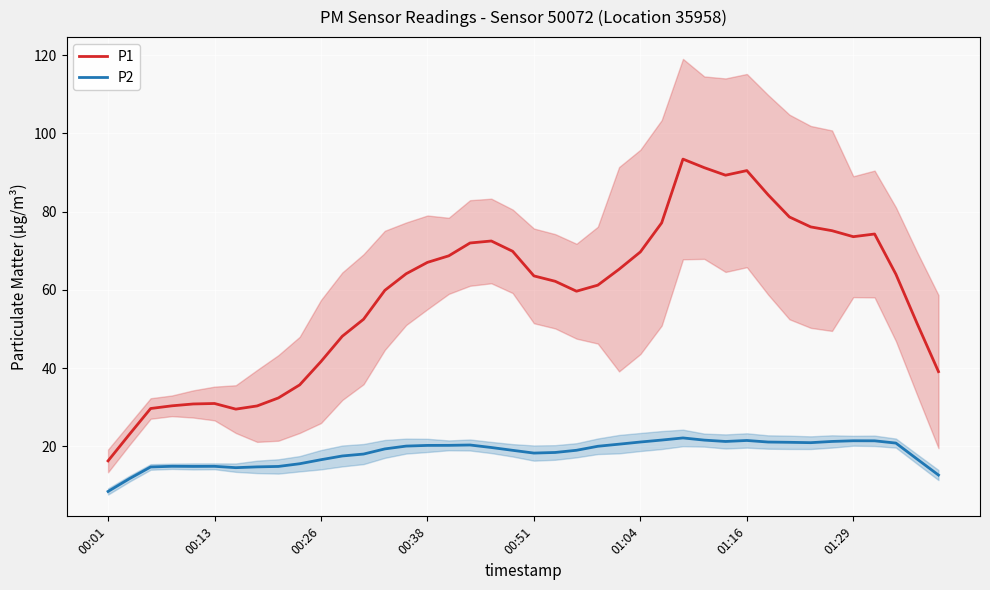

Reading left to right, transcribe all the data shown in this chart.

P1: 16.3	23.1	29.7	30.4	30.9	31.0	29.5	30.4	32.4	35.7	41.7	48.2	52.5	59.9	64.1	67.0	68.7	72.0	72.5	69.9	63.6	62.2	59.7	61.2	65.3	69.7	77.1	93.4	91.3	89.3	90.5	84.3	78.6	76.1	75.1	73.6	74.3	64.0	51.4	39.1
P2: 8.5	11.7	14.8	14.9	14.9	14.9	14.6	14.8	14.9	15.6	16.6	17.6	18.1	19.4	20.1	20.3	20.3	20.4	19.7	19.0	18.3	18.5	19.0	20.0	20.6	21.1	21.6	22.2	21.6	21.3	21.5	21.1	21.1	21.0	21.3	21.4	21.4	20.9	16.8	12.7